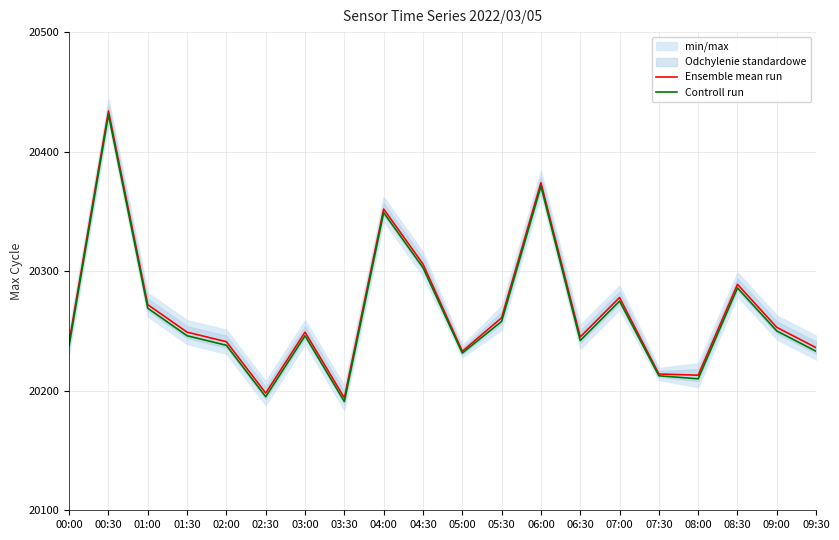

What is the total value across all series at 04:30?

40609.0